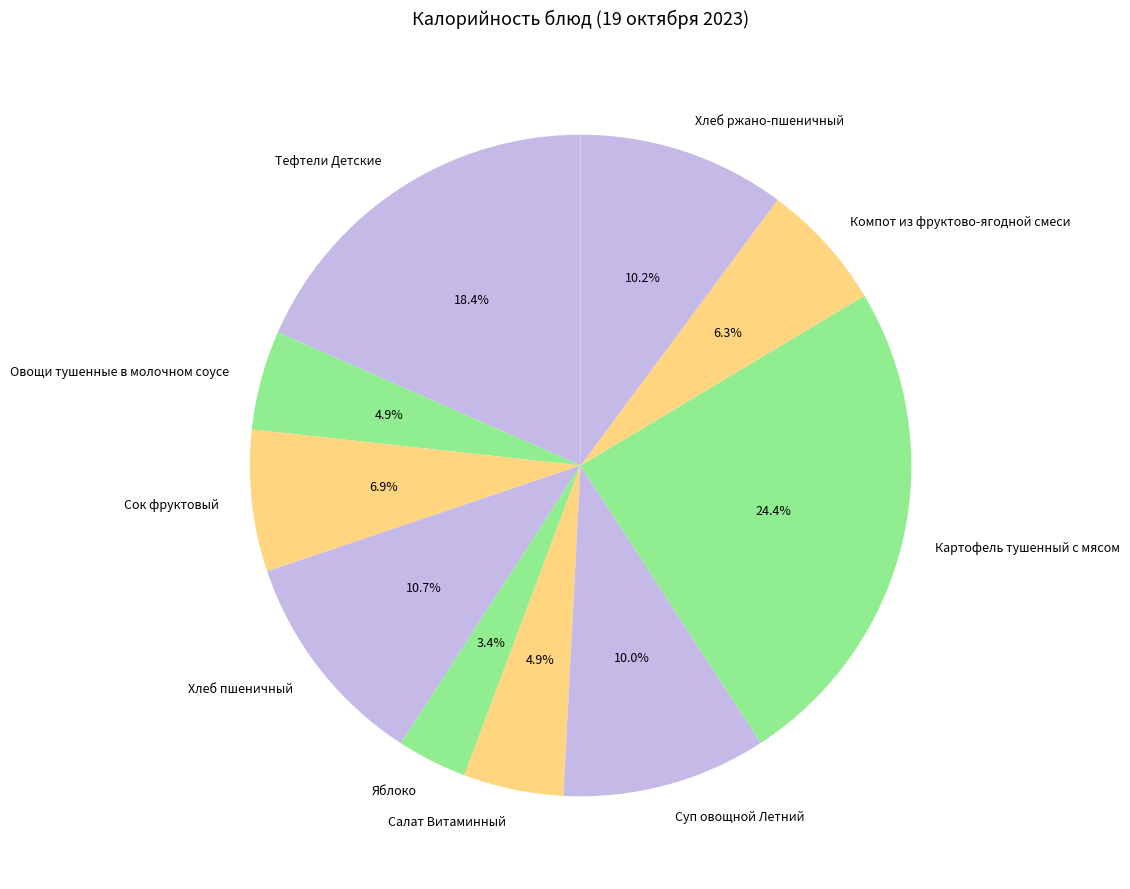

How many slices are in this pie chart?

10